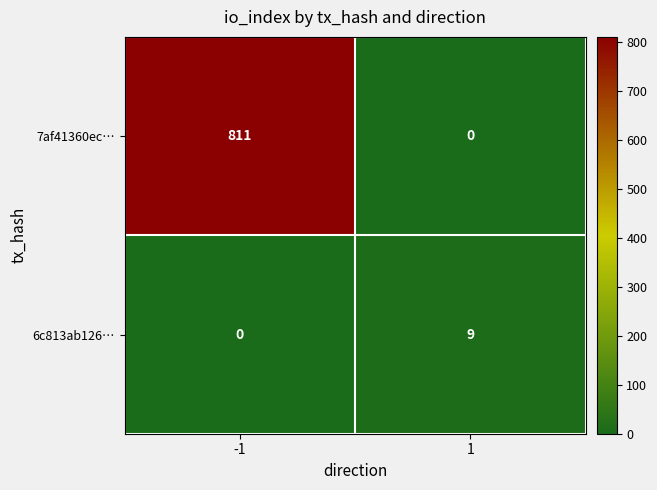

List the series in order of their peak value, highest first.

7af41360ec…, 6c813ab126…